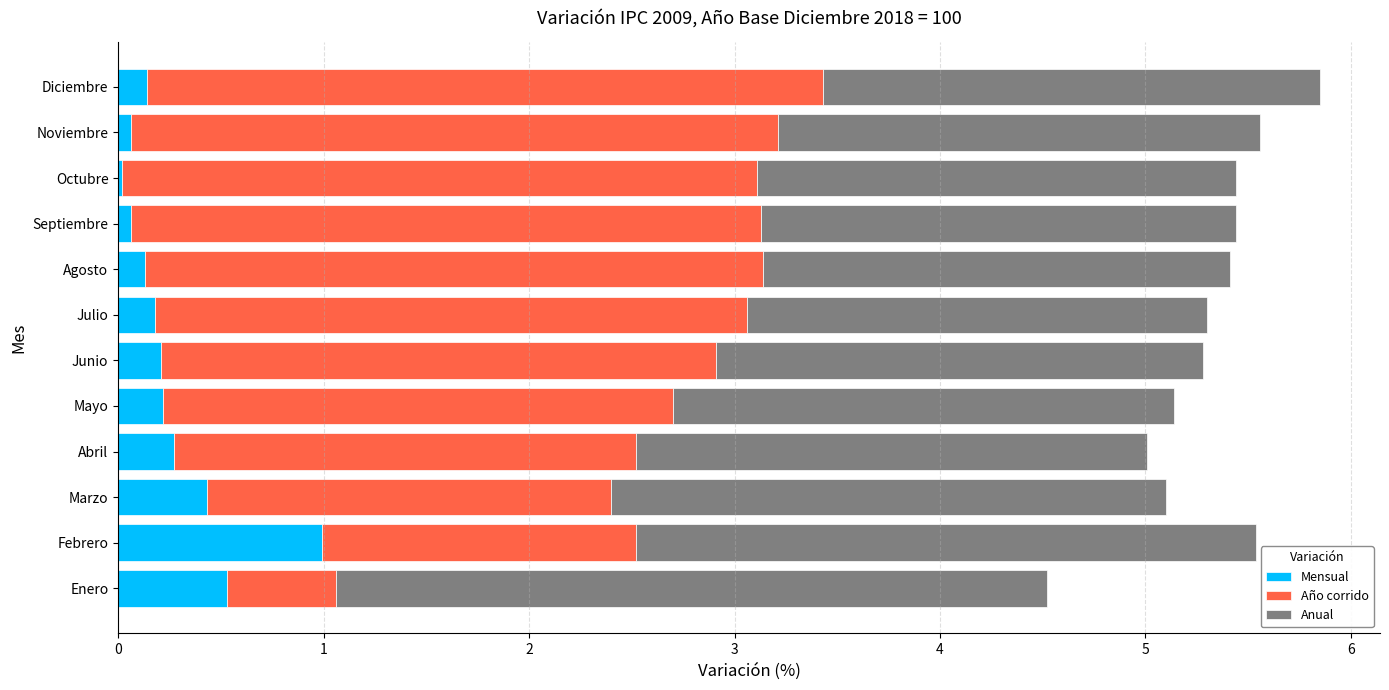

What is the highest value of the Mensual series?

1.0